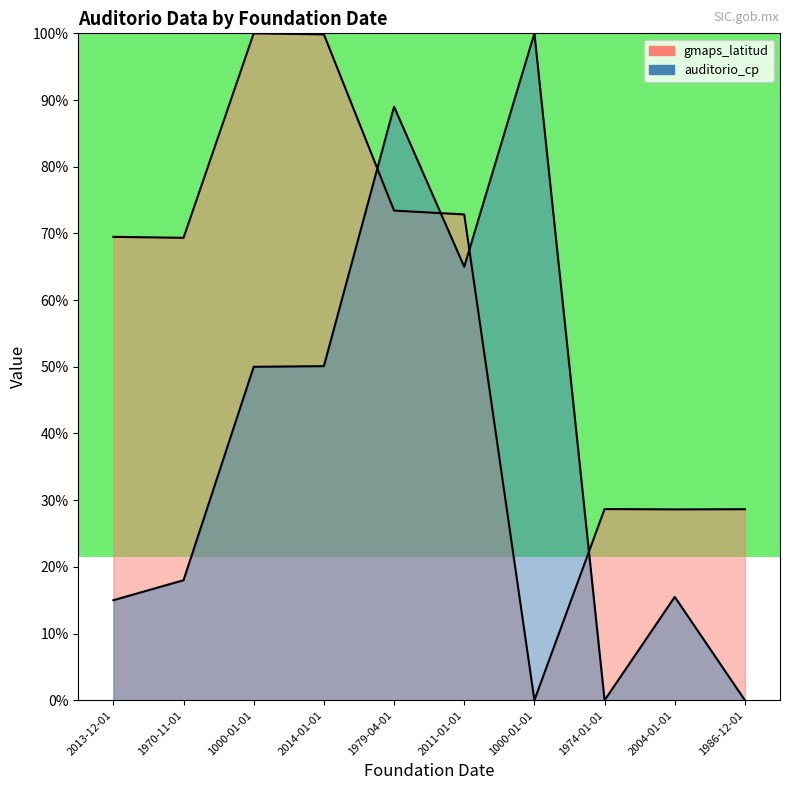

What is the label of the 8th point from the left?

1974-01-01